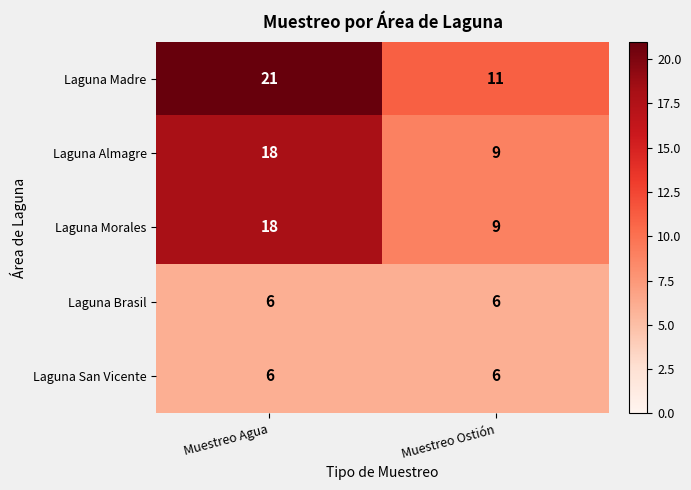

The value of Laguna Brasil at Muestreo Agua is 6. True or false?

True